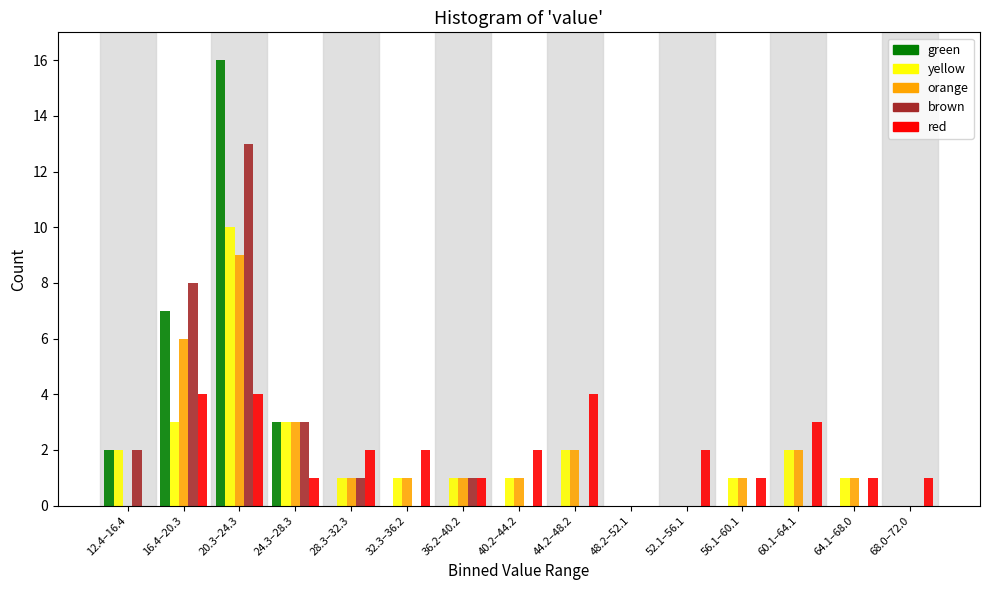

Which category has the highest value in the brown series?

20.3–24.3